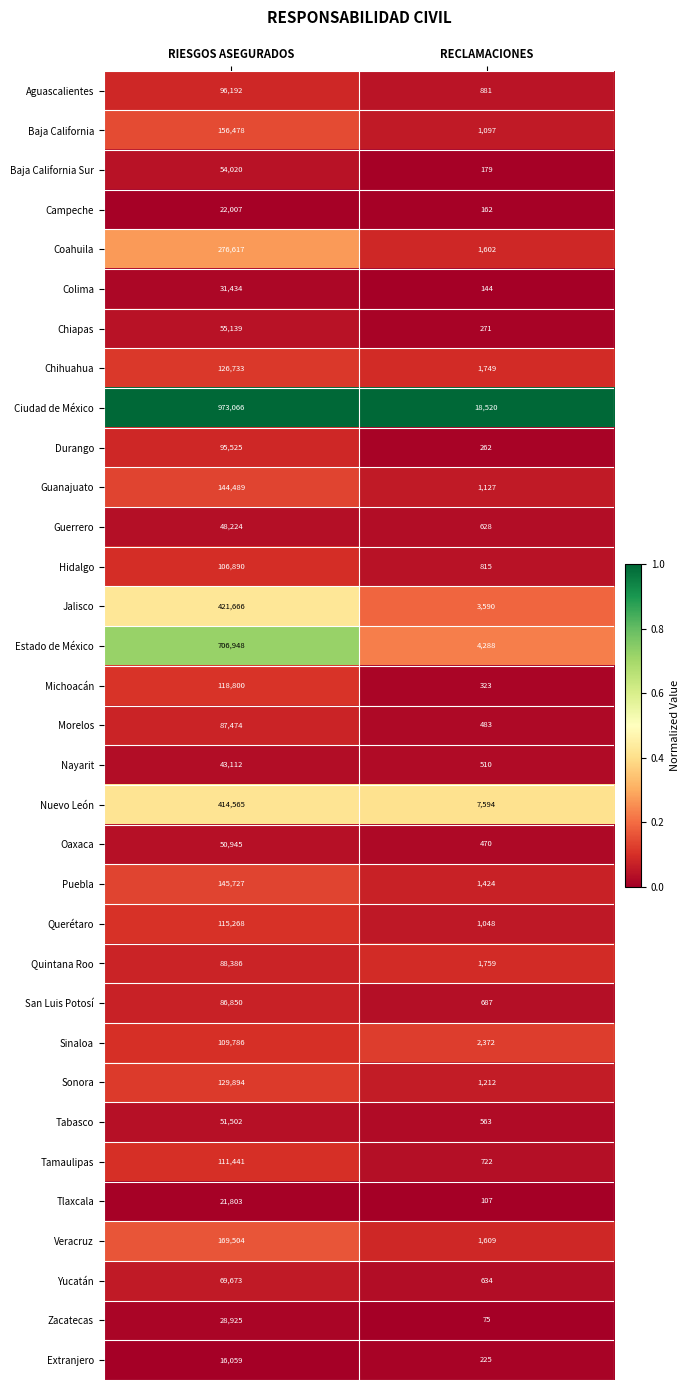

What is the spread (max minus min) of values at RECLAMACIONES?

18445